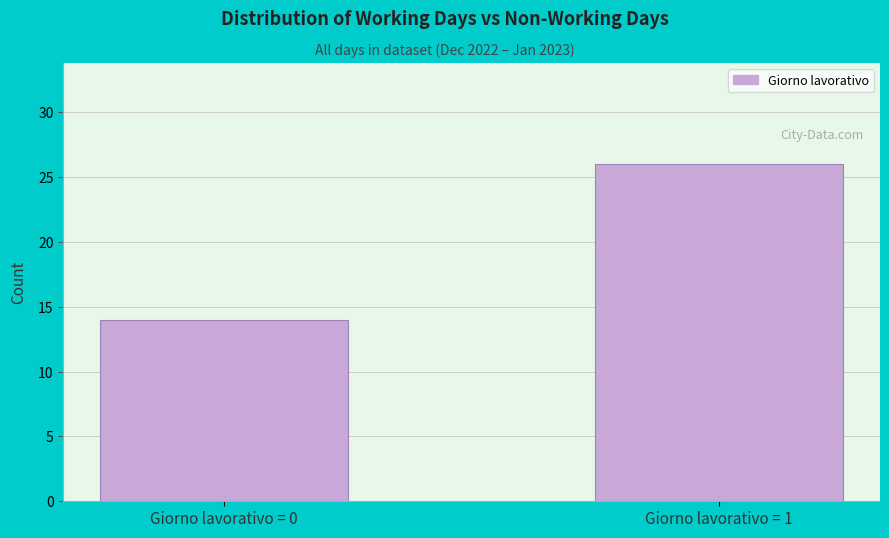

Reading left to right, transcribe all the data shown in this chart.

14	26